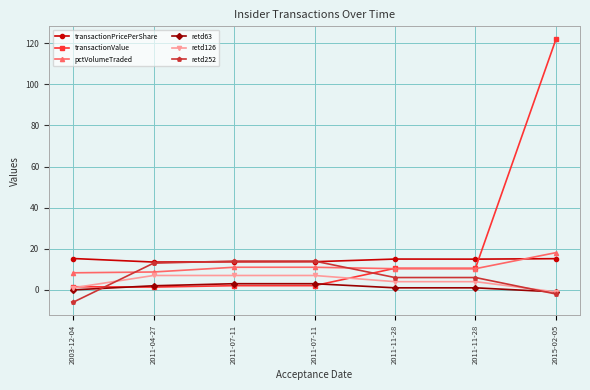

What is the difference between the transactionPricePerShare values at 2011-04-27 and 2011-07-11?

0.1